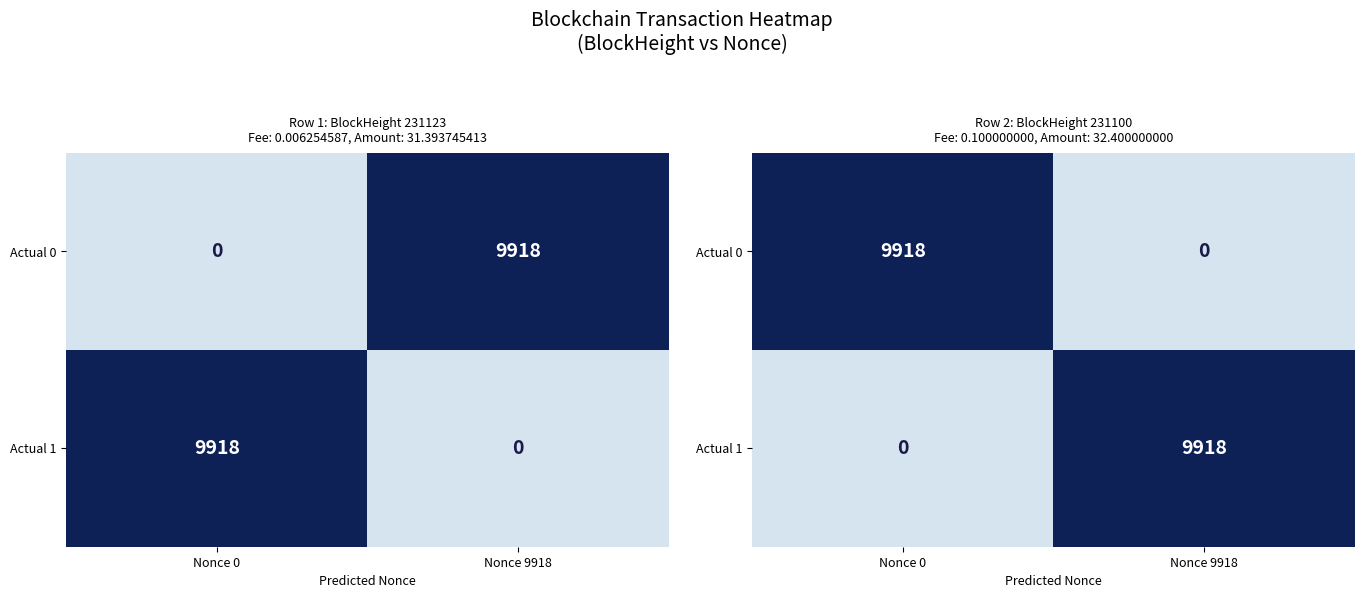

True or false: Actual 1 has a value of 3980 at Nonce 0.

False